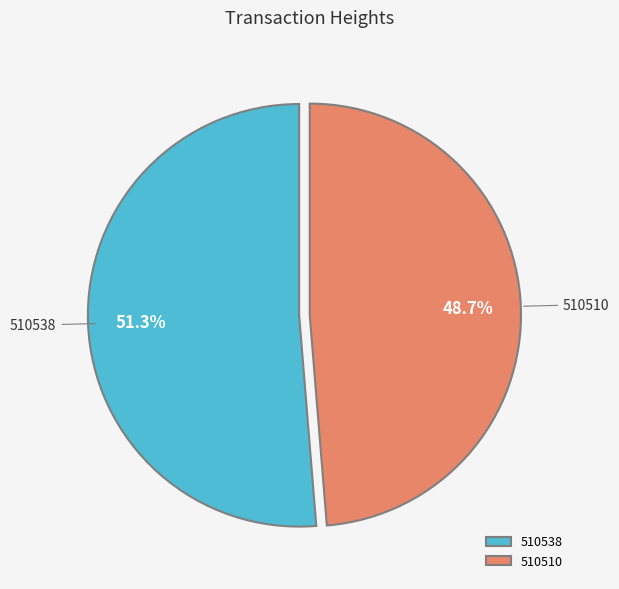

To the nearest percent, what is the average slice percentage?

50%